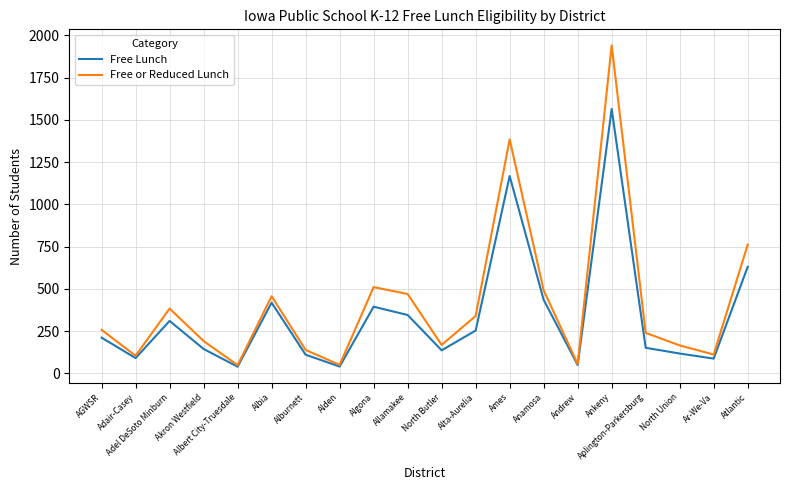

How many interior local valleys does the Free or Reduced Lunch series have?

6